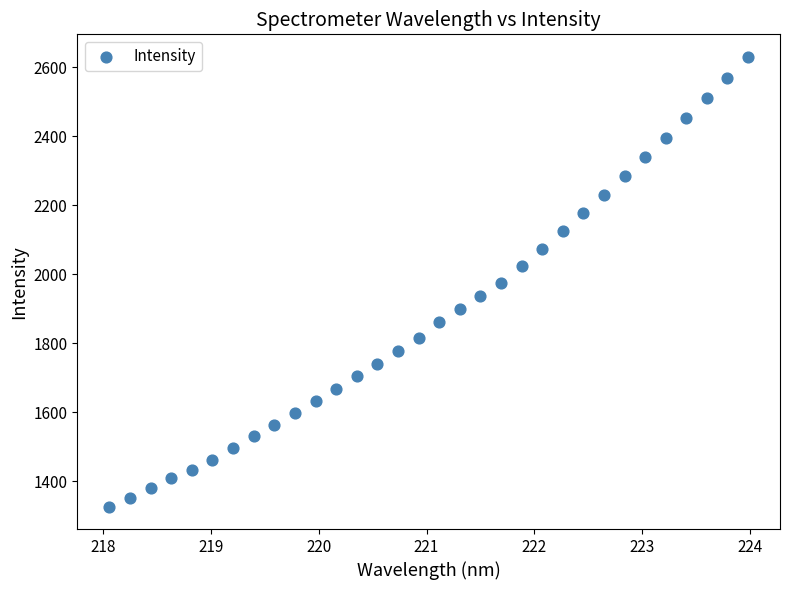

What is the range of Y values (max minus min)?

1304.0